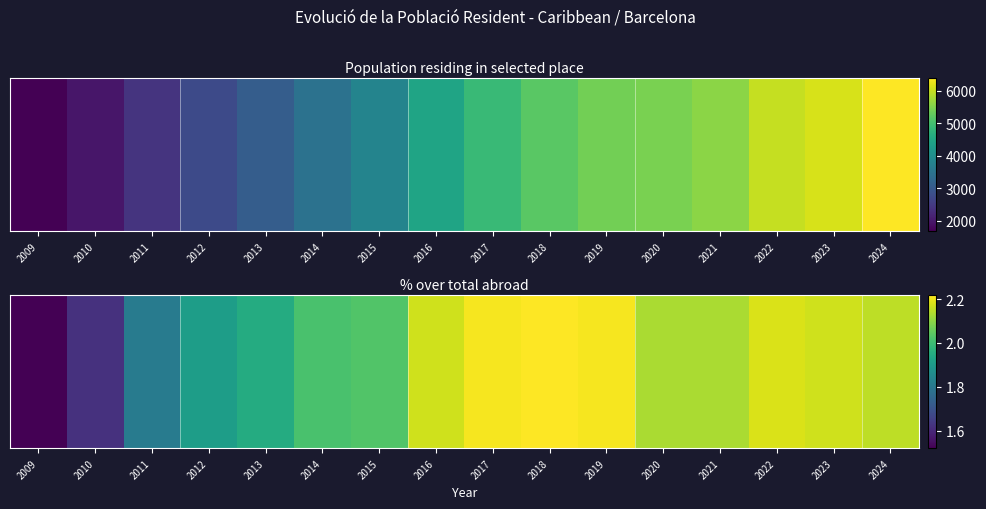

What is the smallest value displayed?

1.5